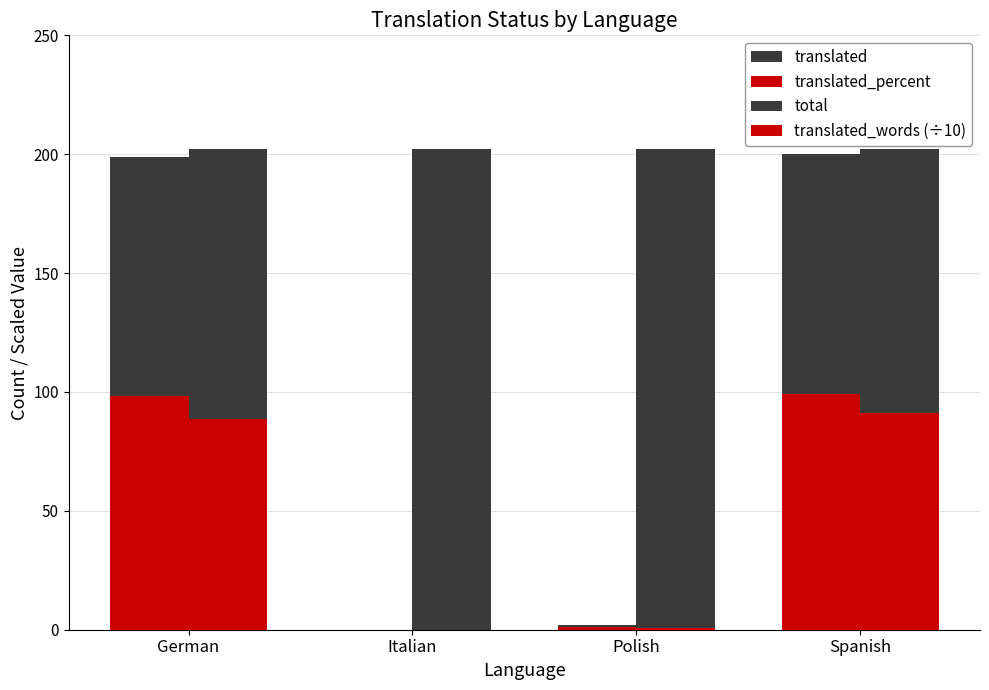

What is the difference between the maximum and minimum values in the translated series?

200.0